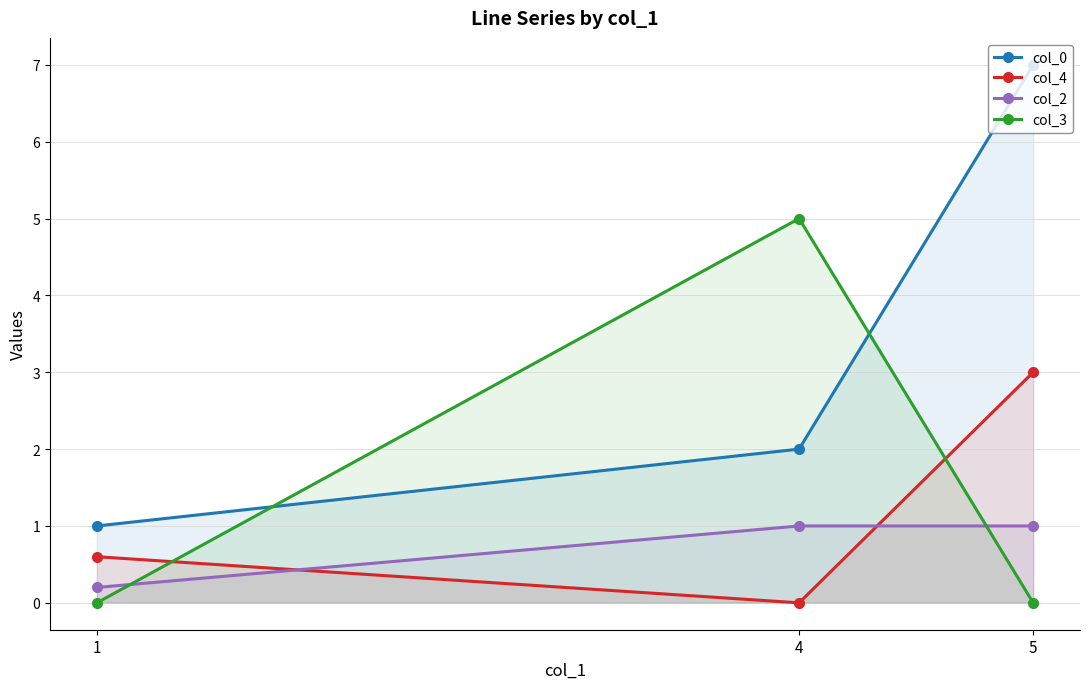

What are all the series names shown in the legend?

col_0, col_4, col_2, col_3